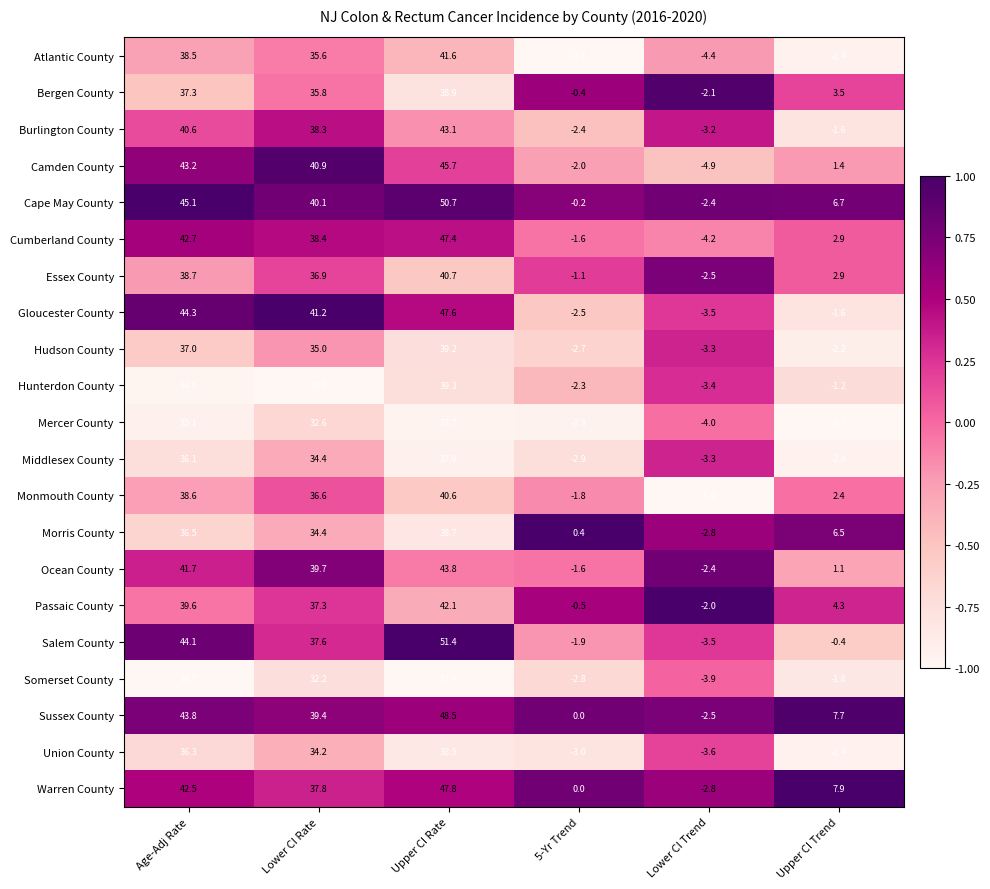

The Camden County series shows 43.2 at Age-Adj Rate. True or false?

True